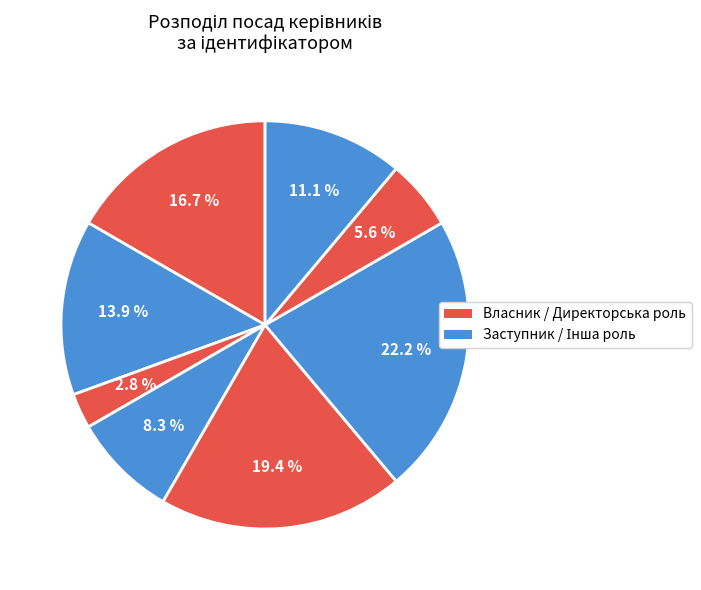

How many slices are in this pie chart?

8